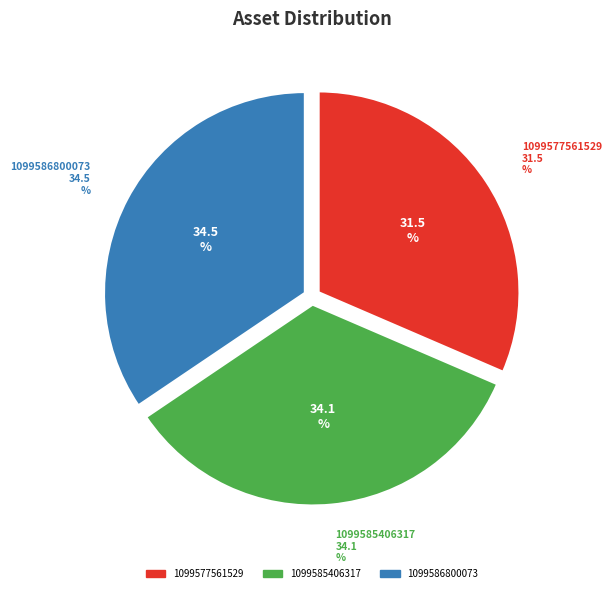

What percentage is the 1099586800073 slice, to the nearest percent?

34%